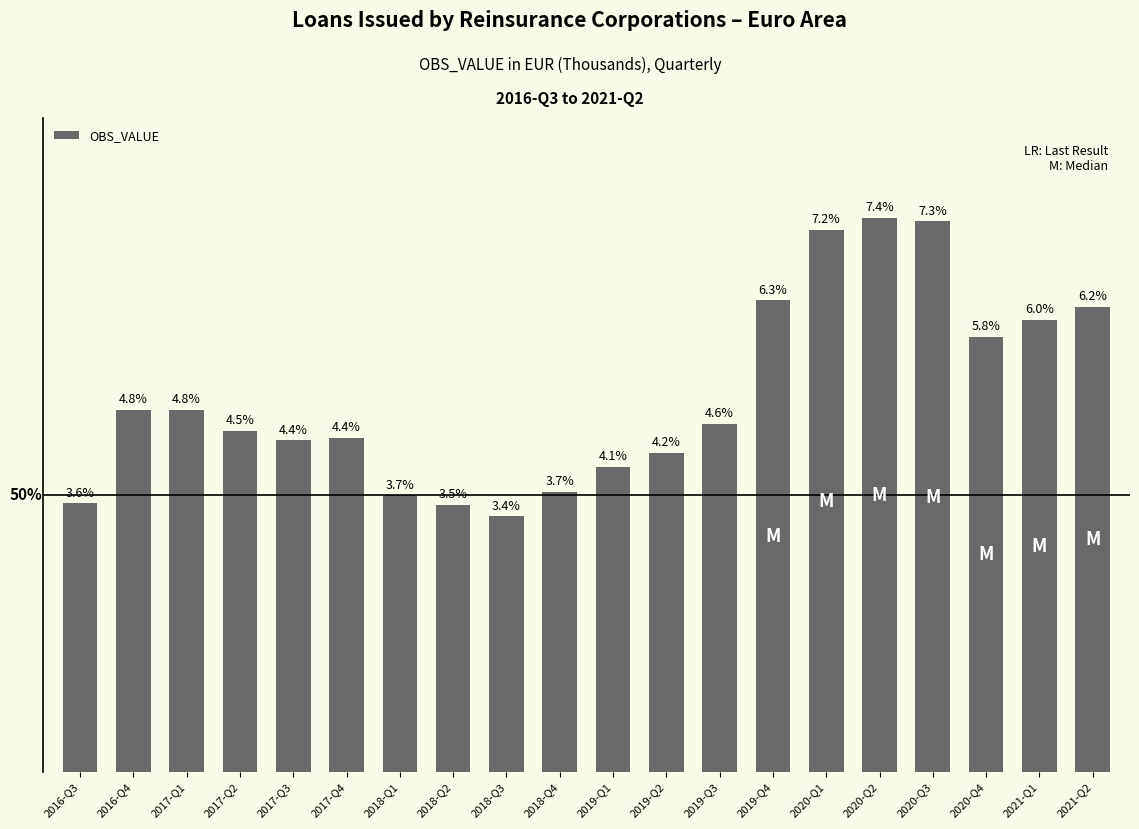

What is the label of the 8th bar from the left?

2018-Q2